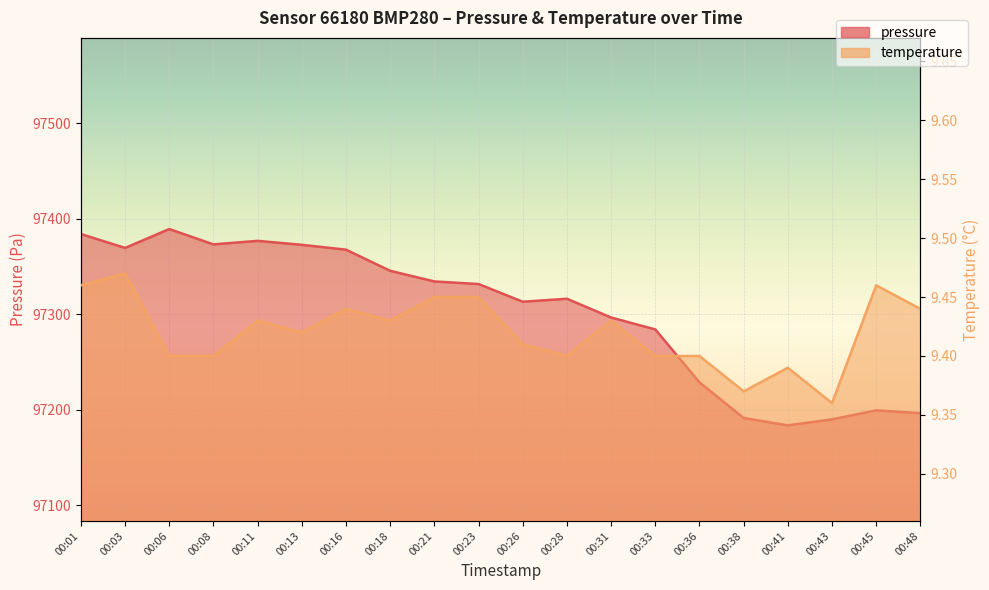

How many interior local peaks does the temperature series have?

6